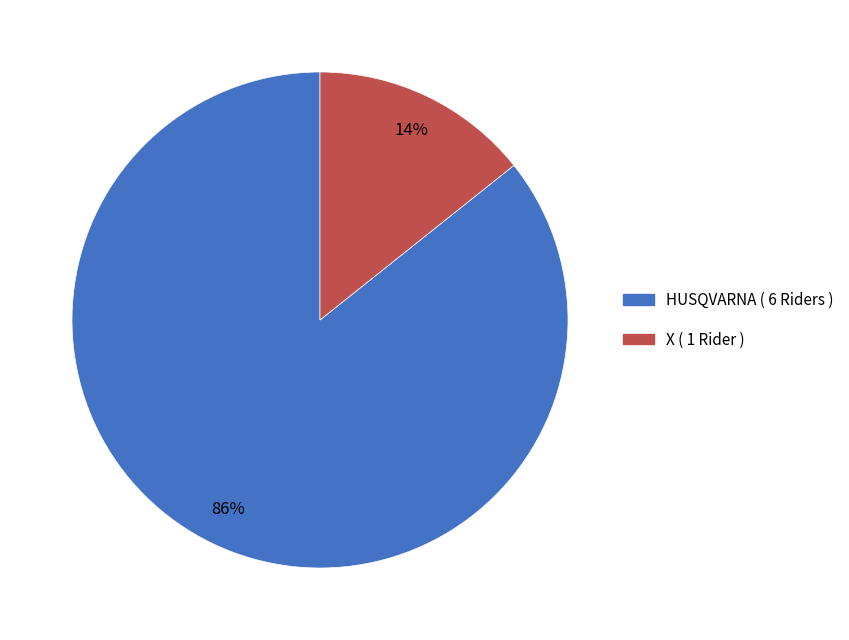

To the nearest percent, what is the average slice percentage?

50%